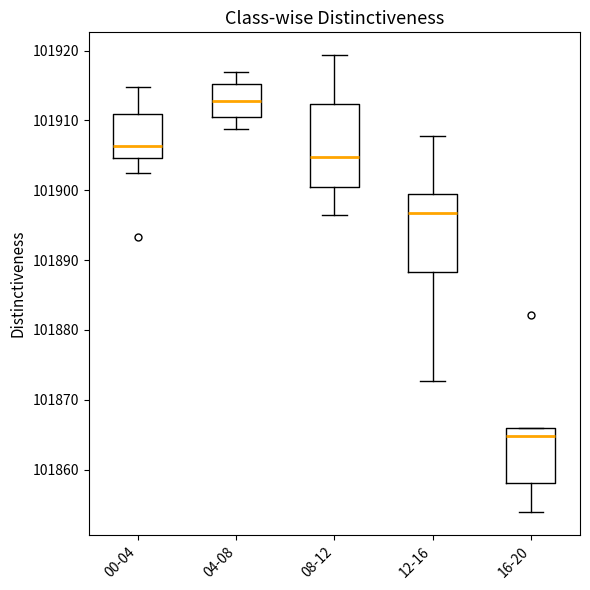

Where is the upper edge of the box for 00-04 on the y-axis? The values are not printed on the chart, so give them approximately, as read against the axis.

101911